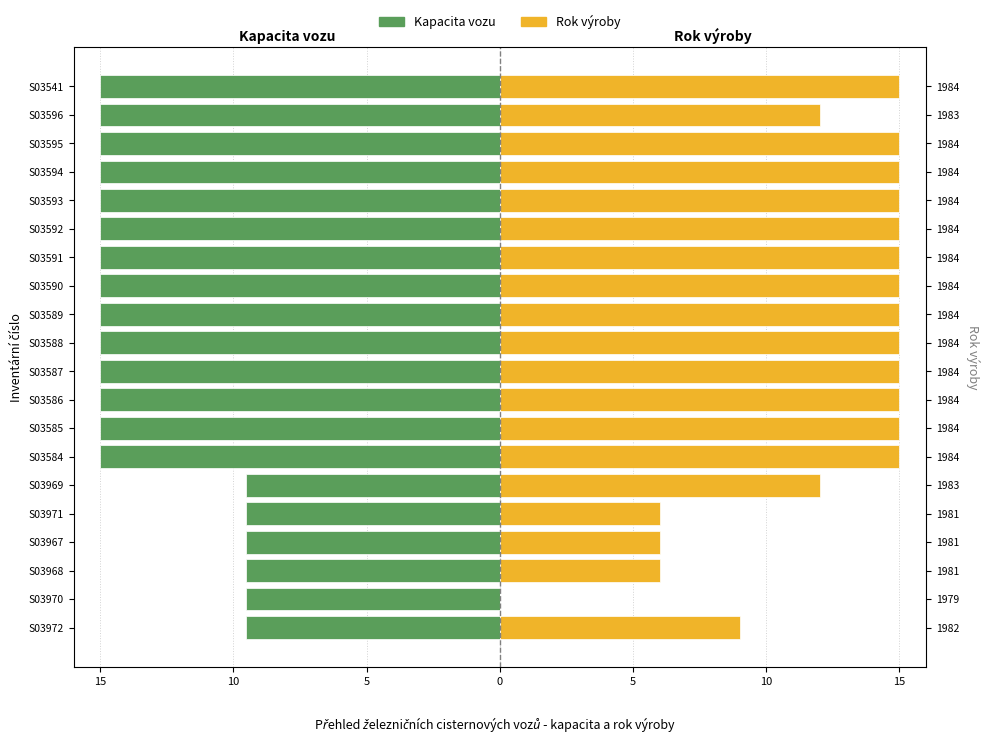

What is the spread (max minus min) of values at 10?

9.5